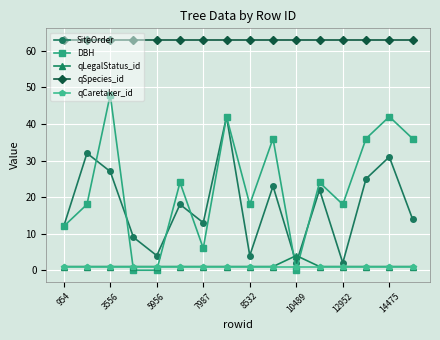

Which series has the largest range (max minus min)?

DBH